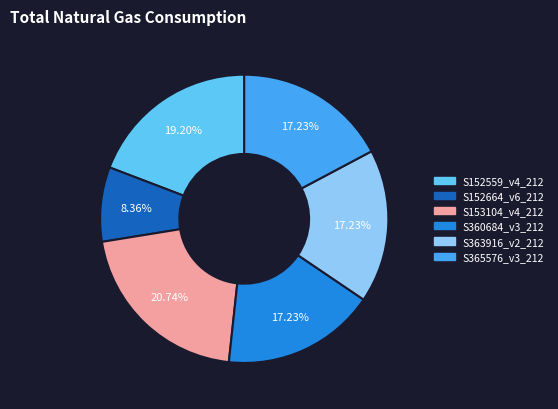

Do S363916_v2_212 and S152559_v4_212 together represent more than half of the pie?

No